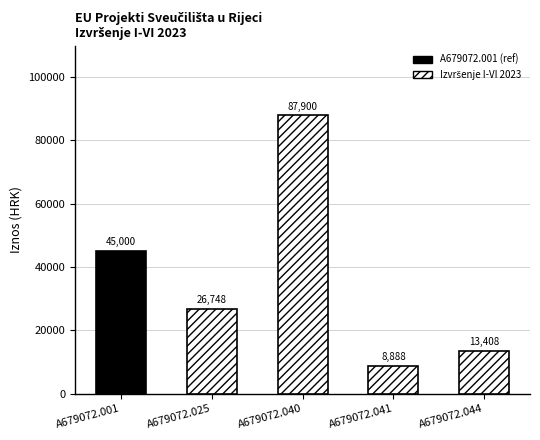

At which label is the value closest to 48394?

A679072.001